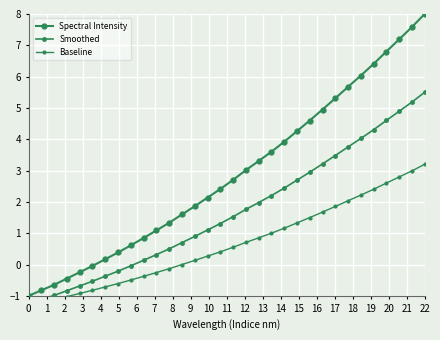

True or false: Spectral Intensity and Baseline cross at least once.

False